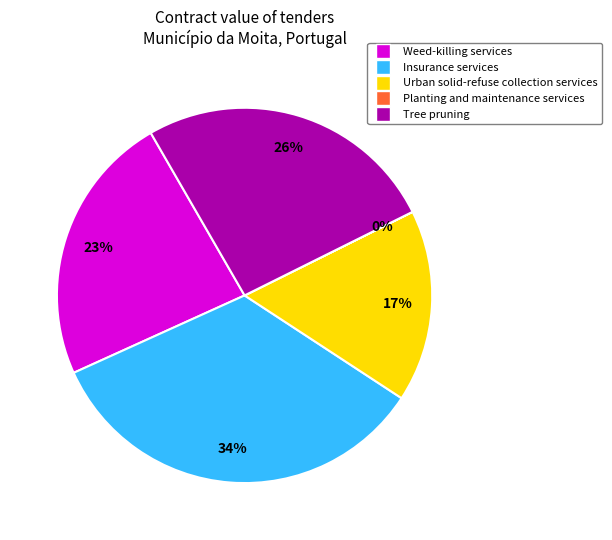

Which category has the biggest portion of the pie?

Insurance services